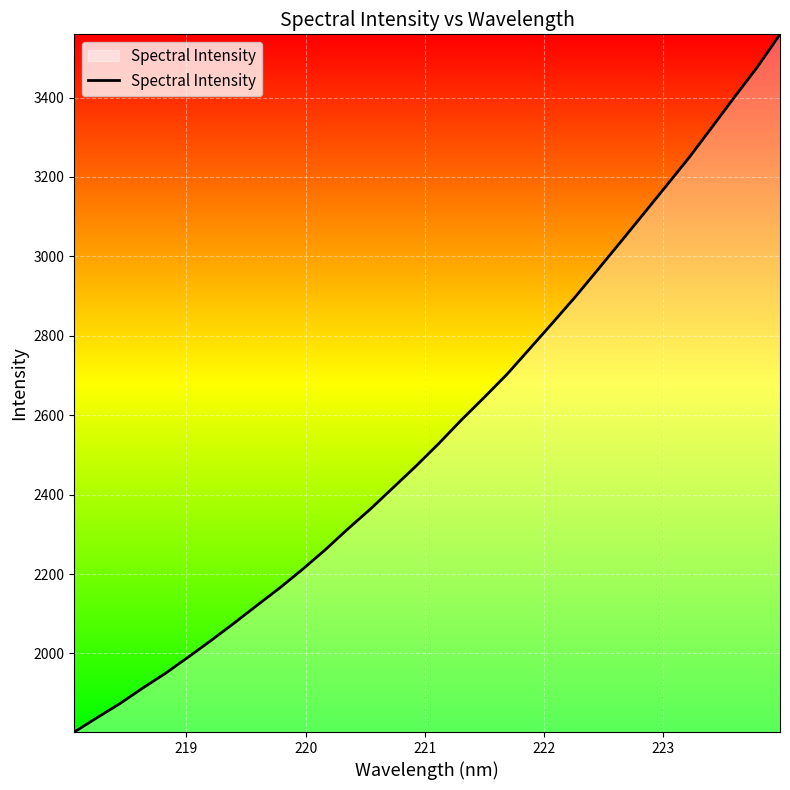

What is the smallest value displayed?

1802.0